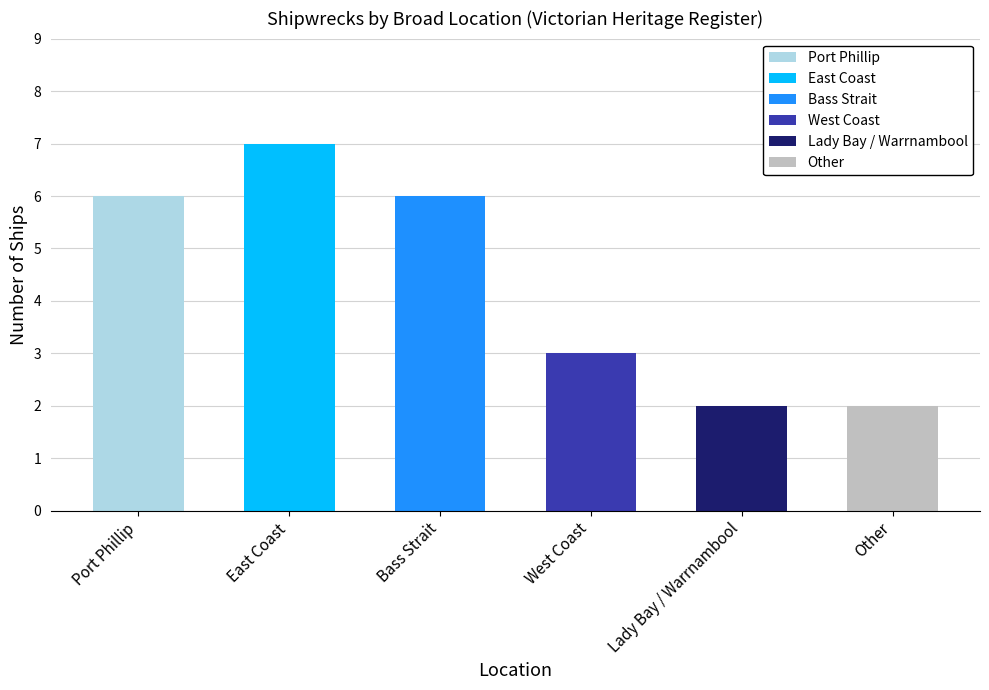

Reading left to right, list all the values displayed in this chart.

Port Phillip=6	East Coast=7	Bass Strait=6	West Coast=3	Lady Bay / Warrnambool=2	Other=2